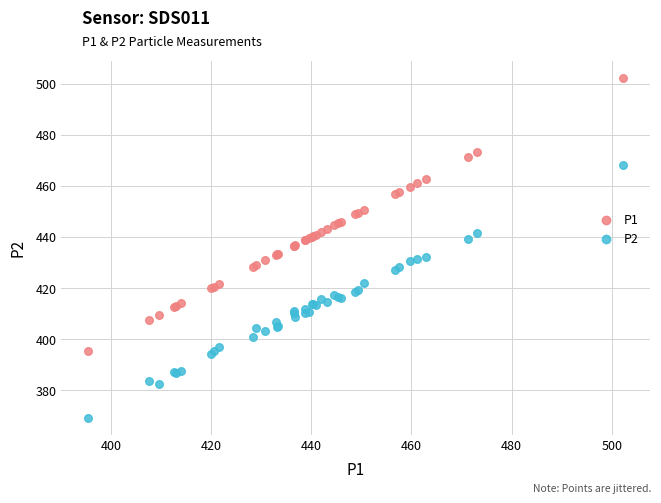

What is the X range (max minus min) for the scatter plot?

106.9